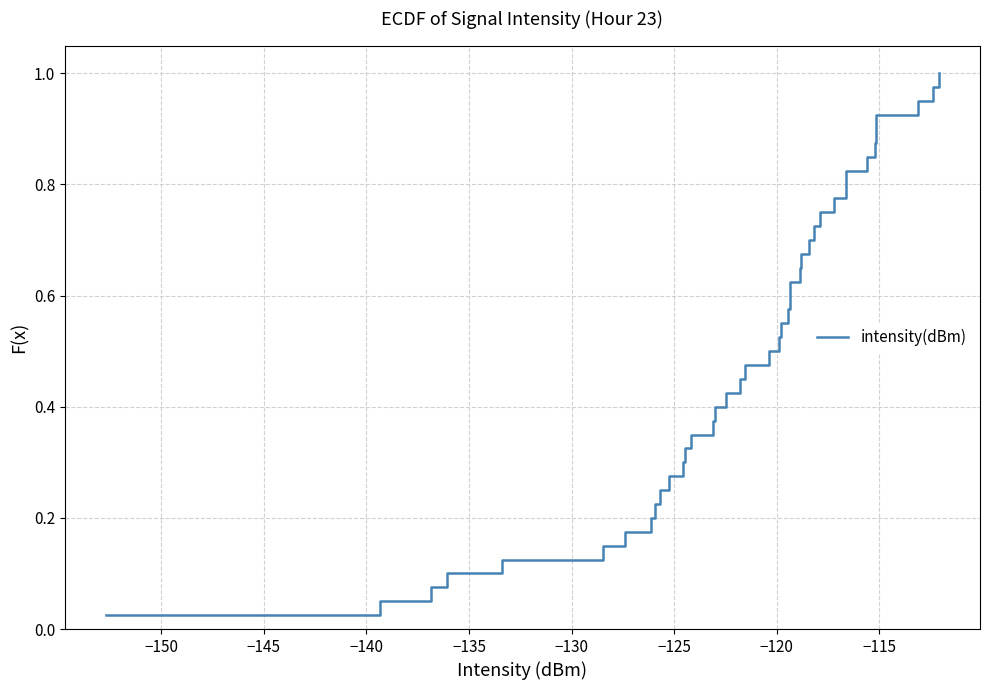

Reading left to right, extract all data points from this chart.

0.0	0.1	0.1	0.1	0.1	0.1	0.2	0.2	0.2	0.2	0.3	0.3	0.3	0.3	0.4	0.4	0.4	0.5	0.5	0.5	0.5	0.6	0.6	0.6	0.6	0.7	0.7	0.7	0.7	0.8	0.8	0.8	0.8	0.8	0.9	0.9	0.9	0.9	1.0	1.0